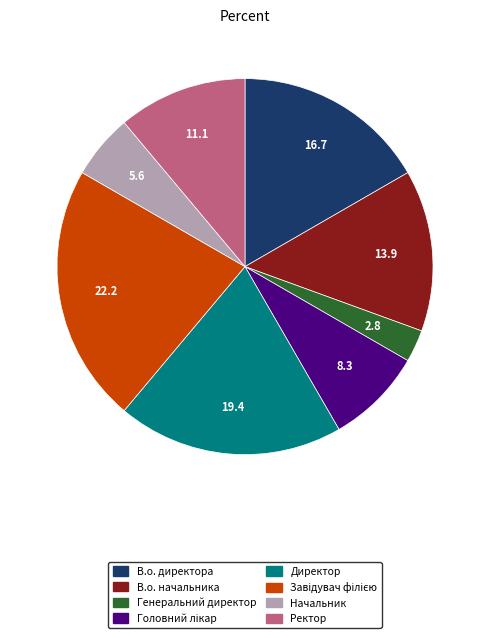

Is it true that Ректор is 18% of the pie?

False